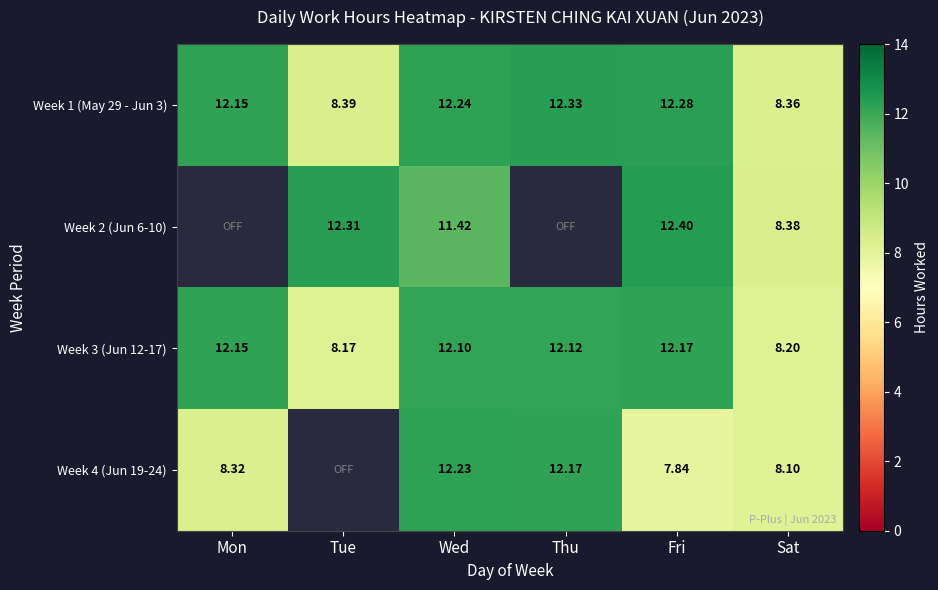

Rank the categories by Week 1 (May 29 - Jun 3) value from highest to lowest.

Thu, Fri, Wed, Mon, Tue, Sat